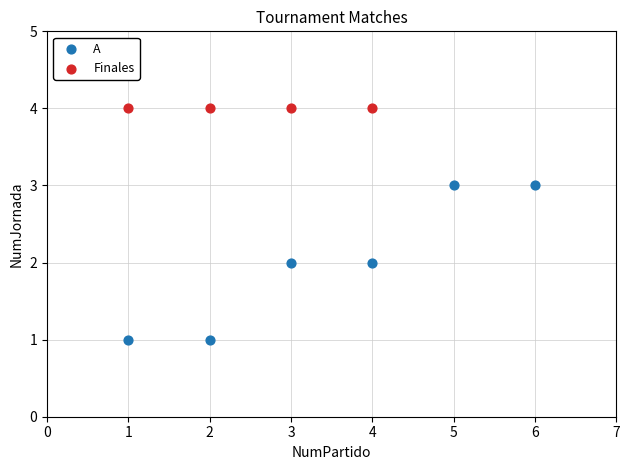

Which series reaches the maximum Y coordinate?

Finales